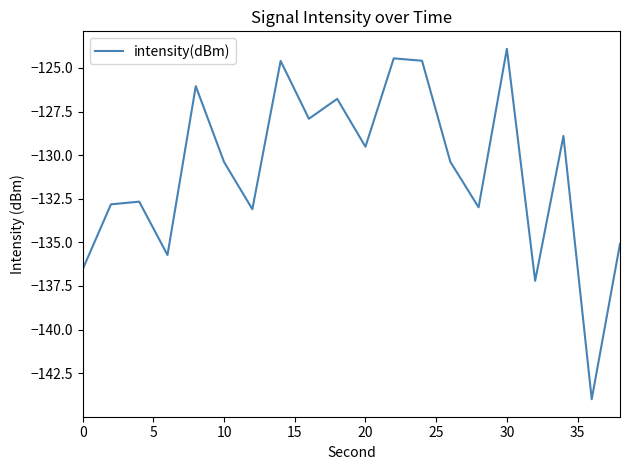

What is the smallest value displayed?

-144.0